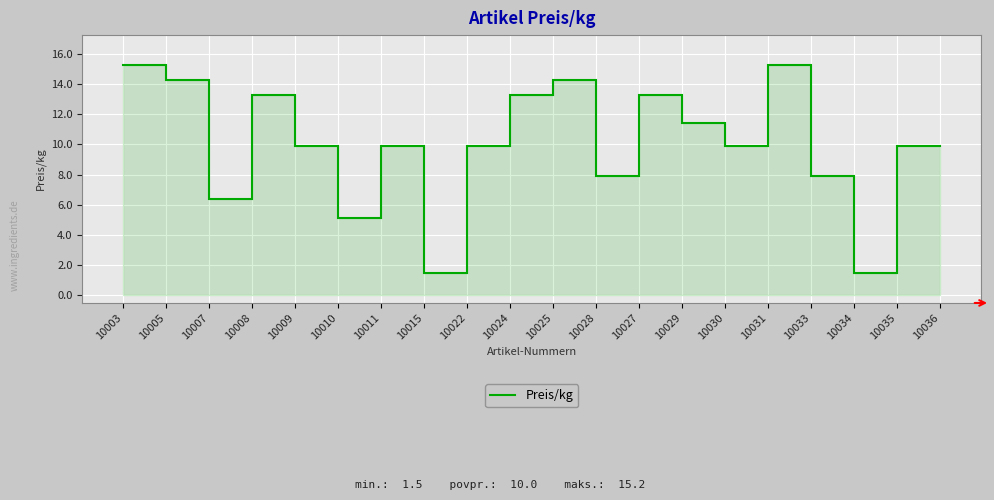

What is the smallest value displayed?

1.5